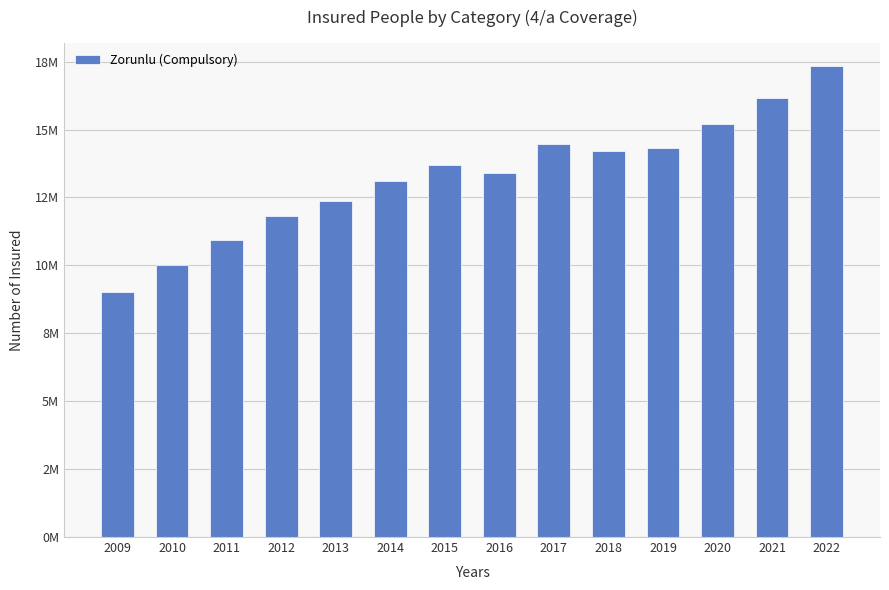

Which has a higher value, 2011 or 2014?

2014